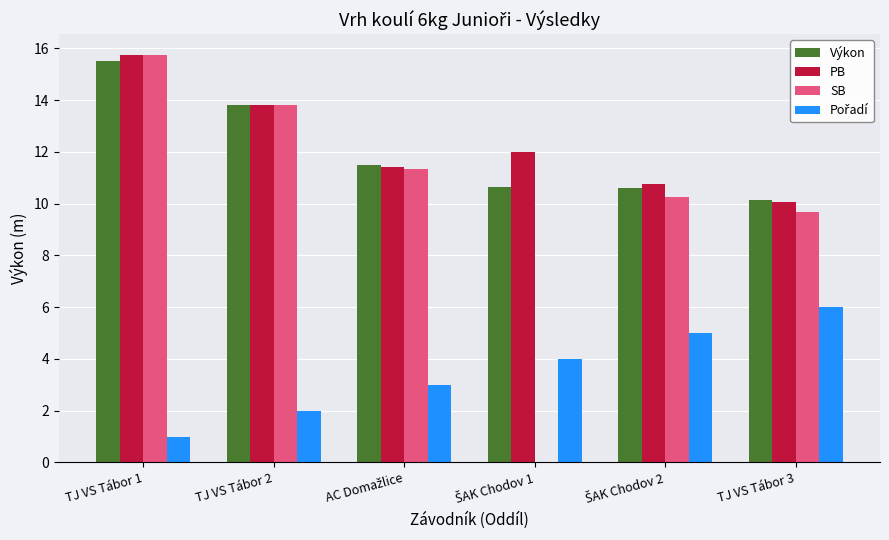

Are the bars horizontal?

No